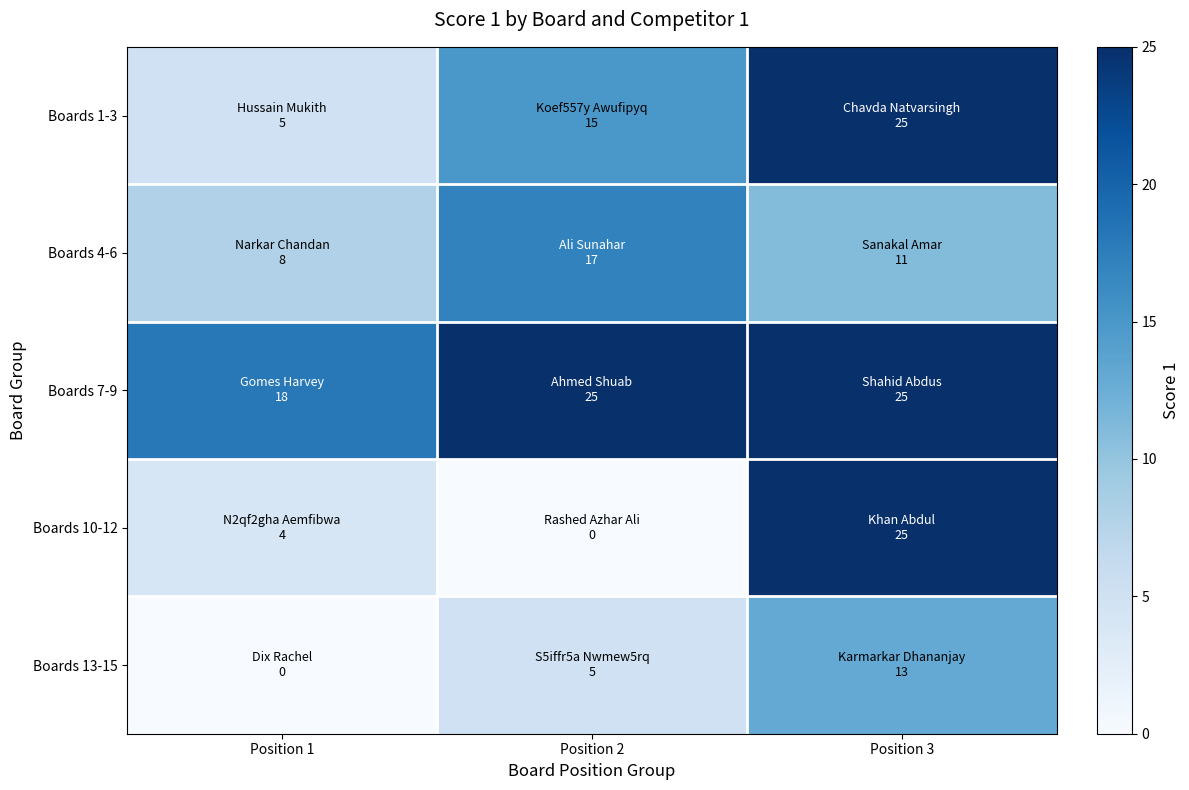

Which series has the largest total across all categories?

Boards 7-9